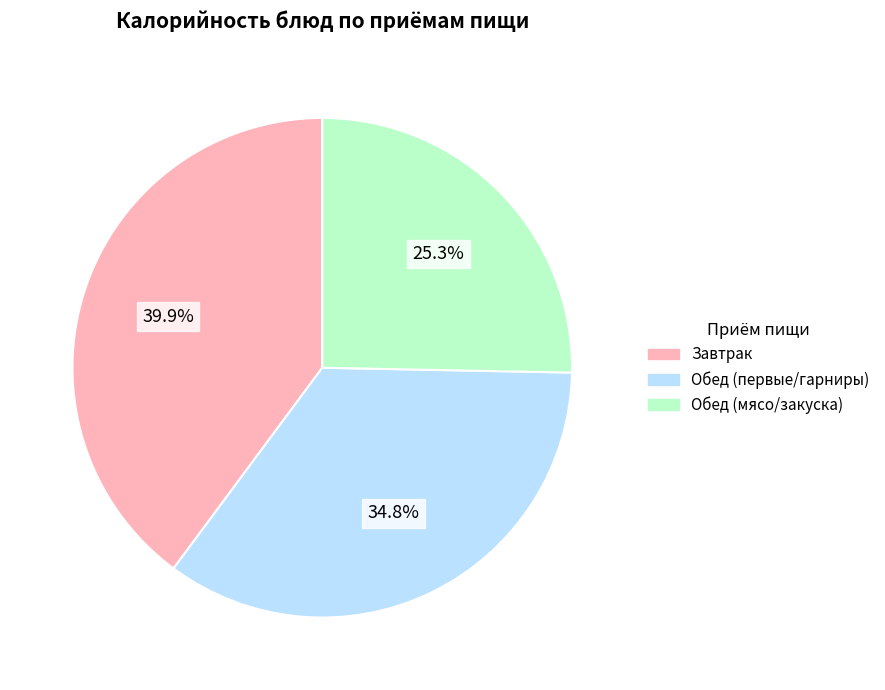

Is there any slice that represents more than half of the pie?

No